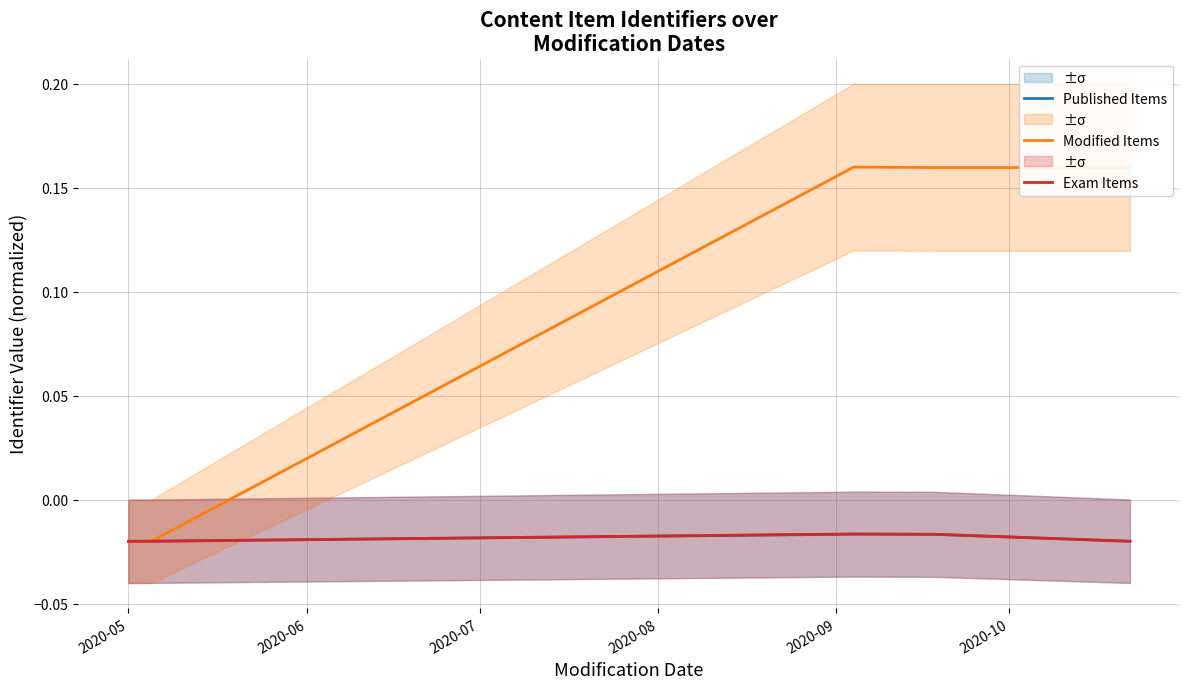

Is the value of Exam Items at 2020-08 greater than the value of Modified Items at 2020-06?

Yes